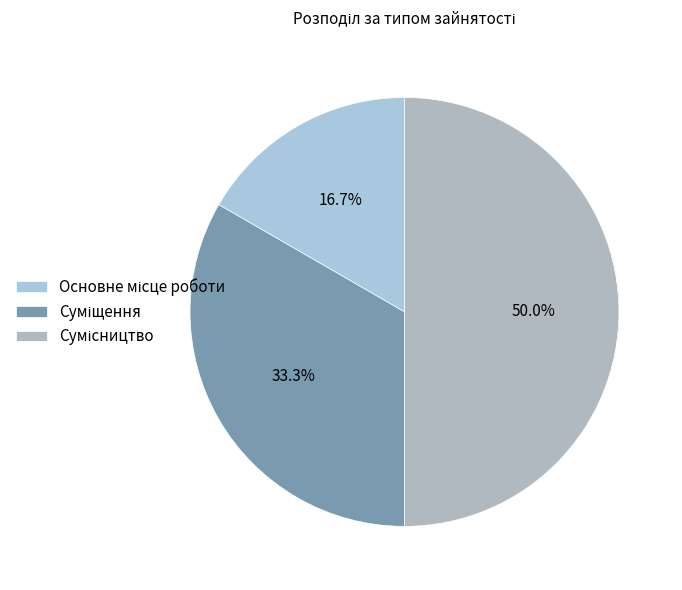

Count the number of slices in the pie.

3